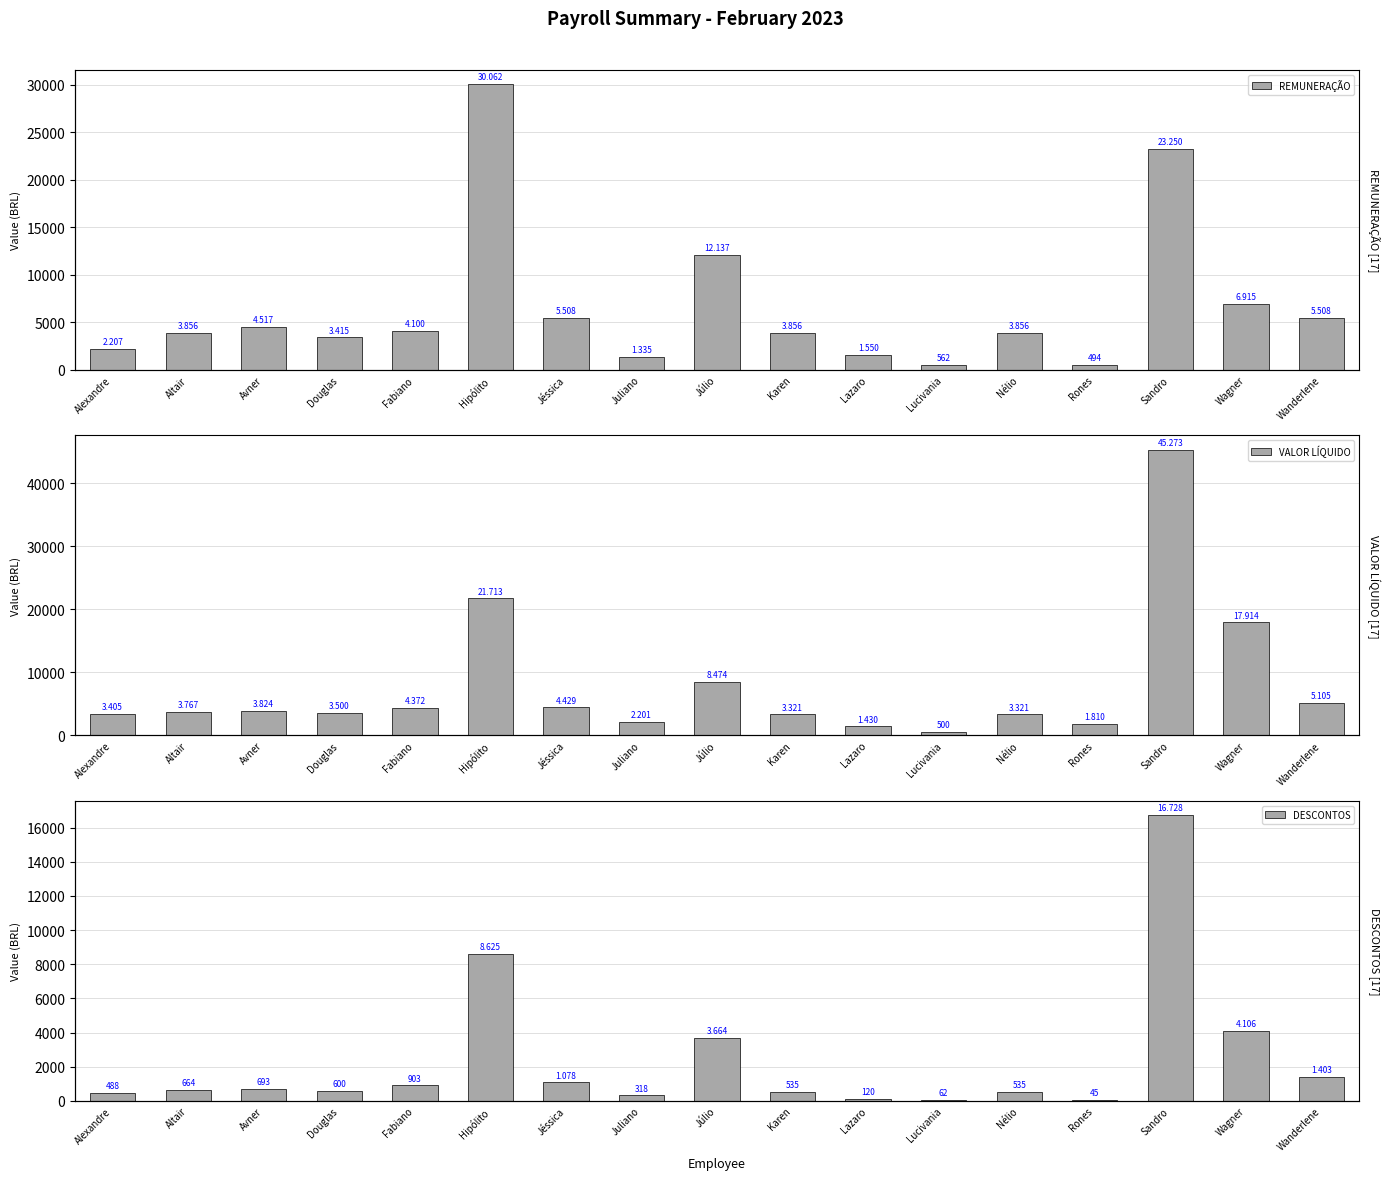

Rank the categories by VALOR LÍQUIDO value from lowest to highest.

Lucivania, Lazaro, Rones, Juliano, Karen, Nélio, Alexandre, Douglas, Altair, Avner, Fabiano, Jéssica, Wanderlene, Júlio, Wagner, Hipólito, Sandro